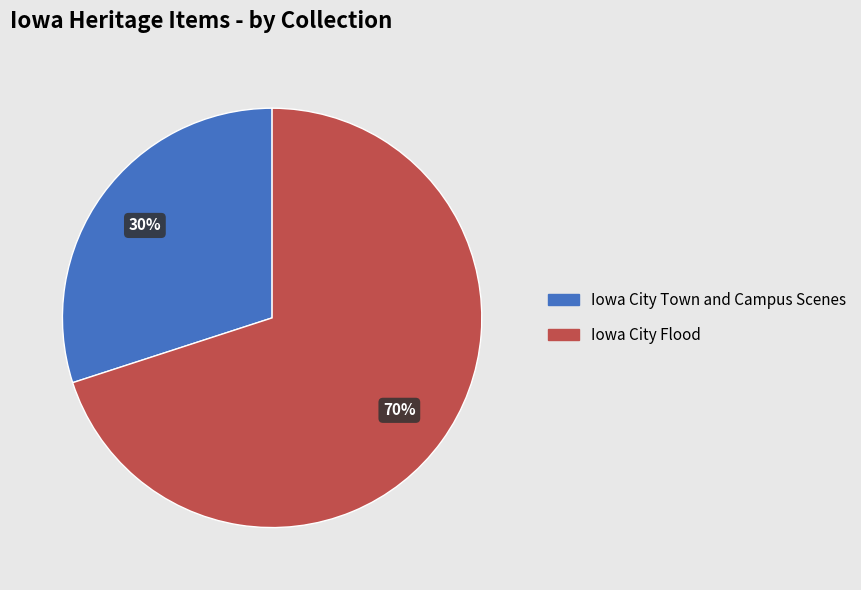

To the nearest percent, what is the difference between the largest and smallest slice percentages?

40%